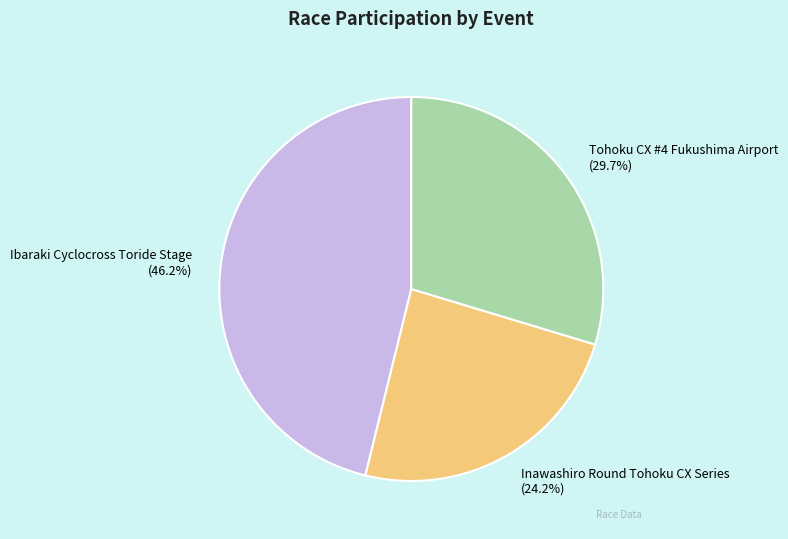

Which slice is the largest?

Ibaraki Cyclocross Toride Stage